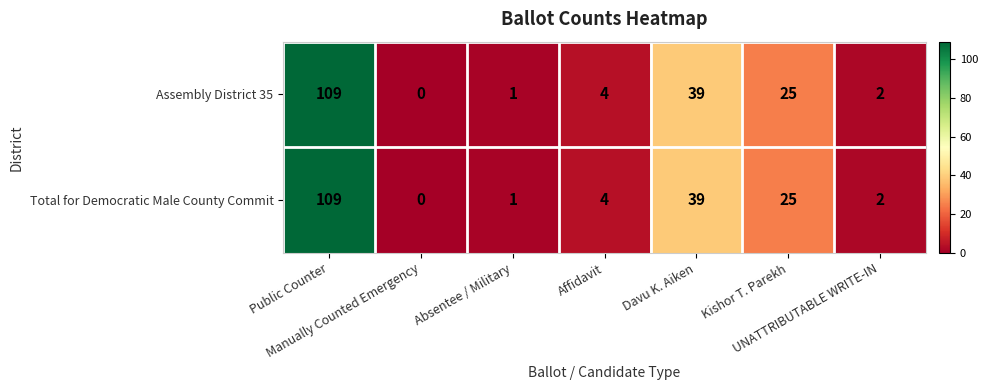

What is the maximum value for Assembly District 35?

109